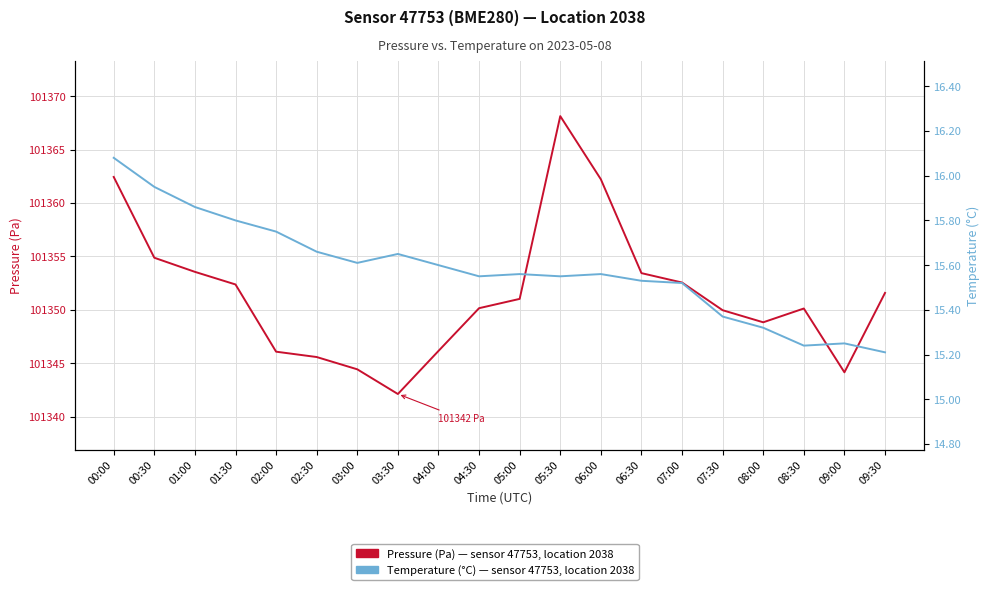

How many lines are shown in the chart?

2